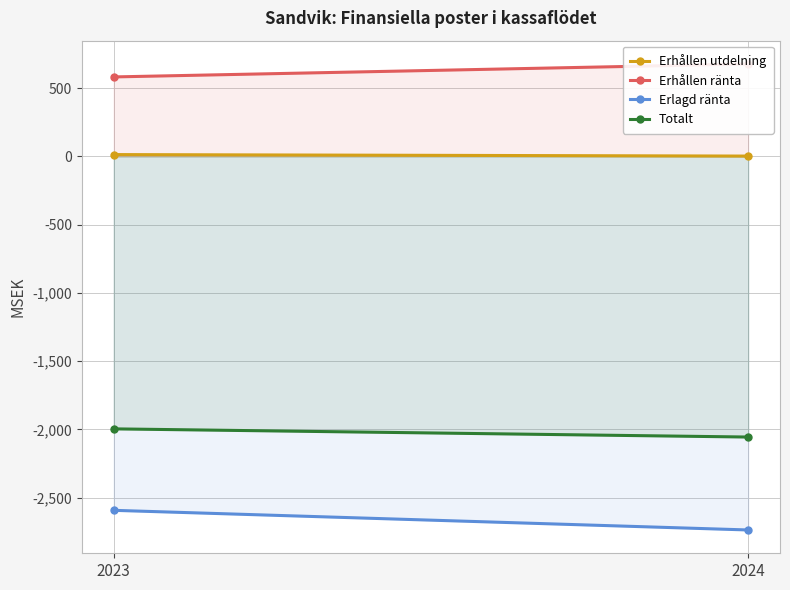

What is the spread (max minus min) of values at 2023?

3176